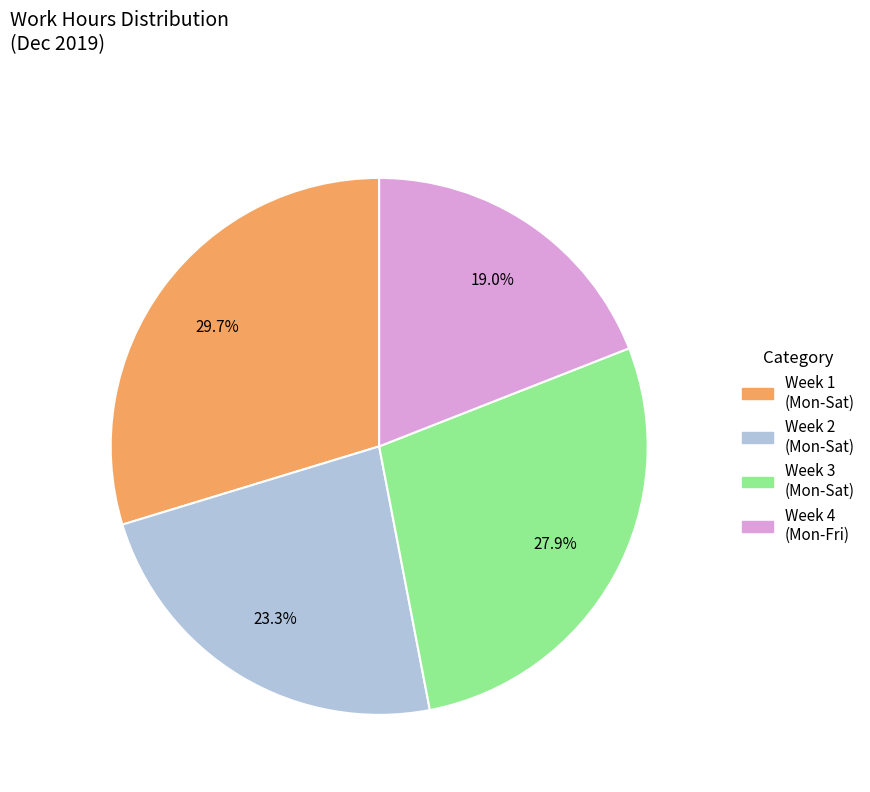

How many slices are in this pie chart?

4